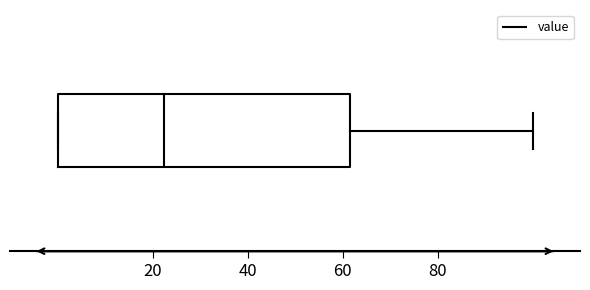

Where does the right whisker of the box end on the x-axis? The values are not printed on the chart, so give them approximately, as read against the axis.

100